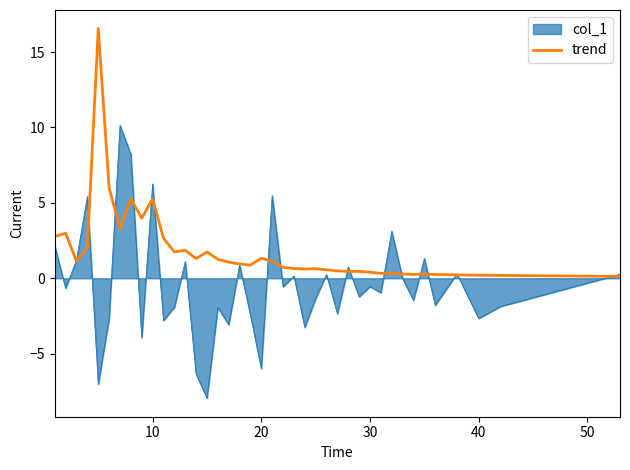

Which series has the largest range (max minus min)?

col_1